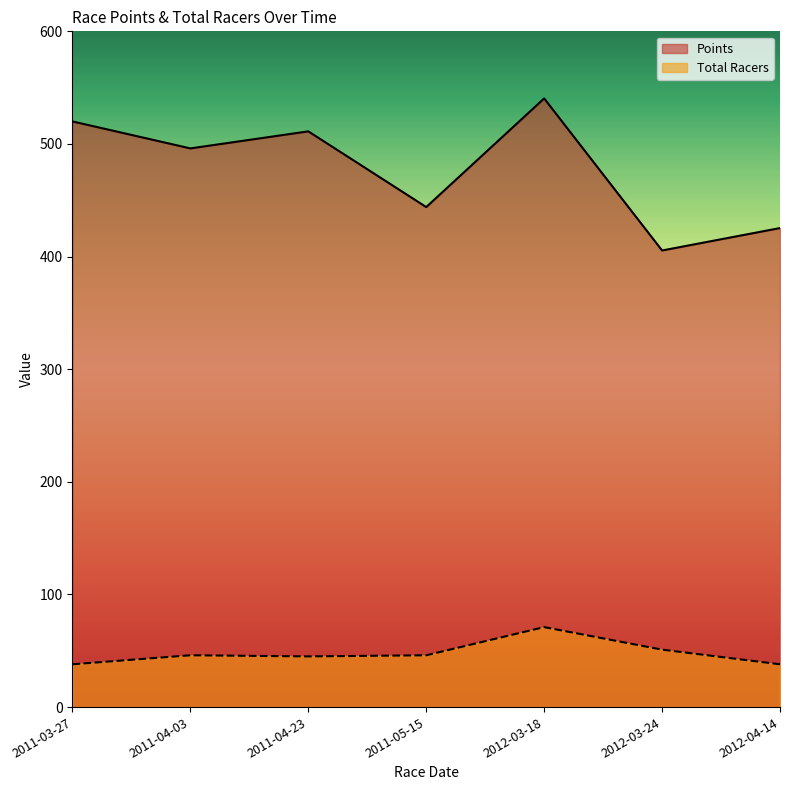

What position from the left is 2011-04-23?

3